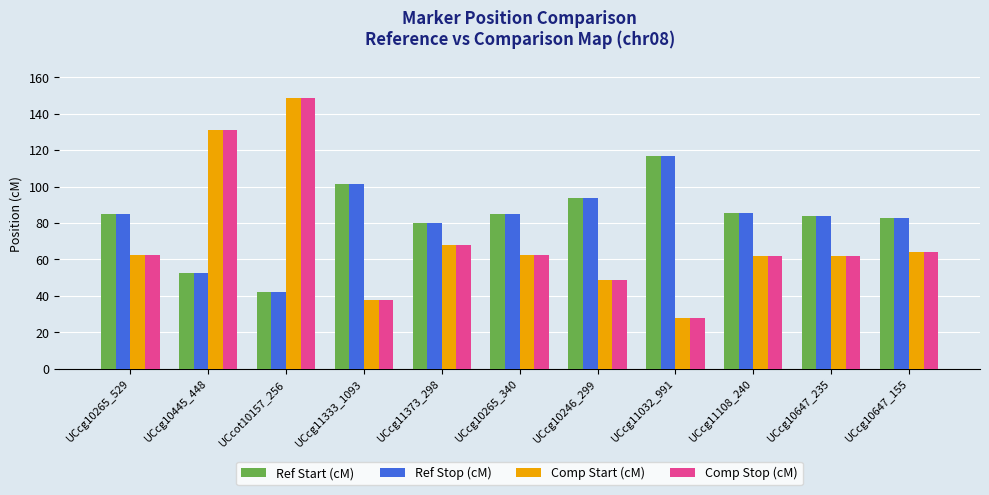

What is the spread (max minus min) of values at UCcg10445_448?

78.4